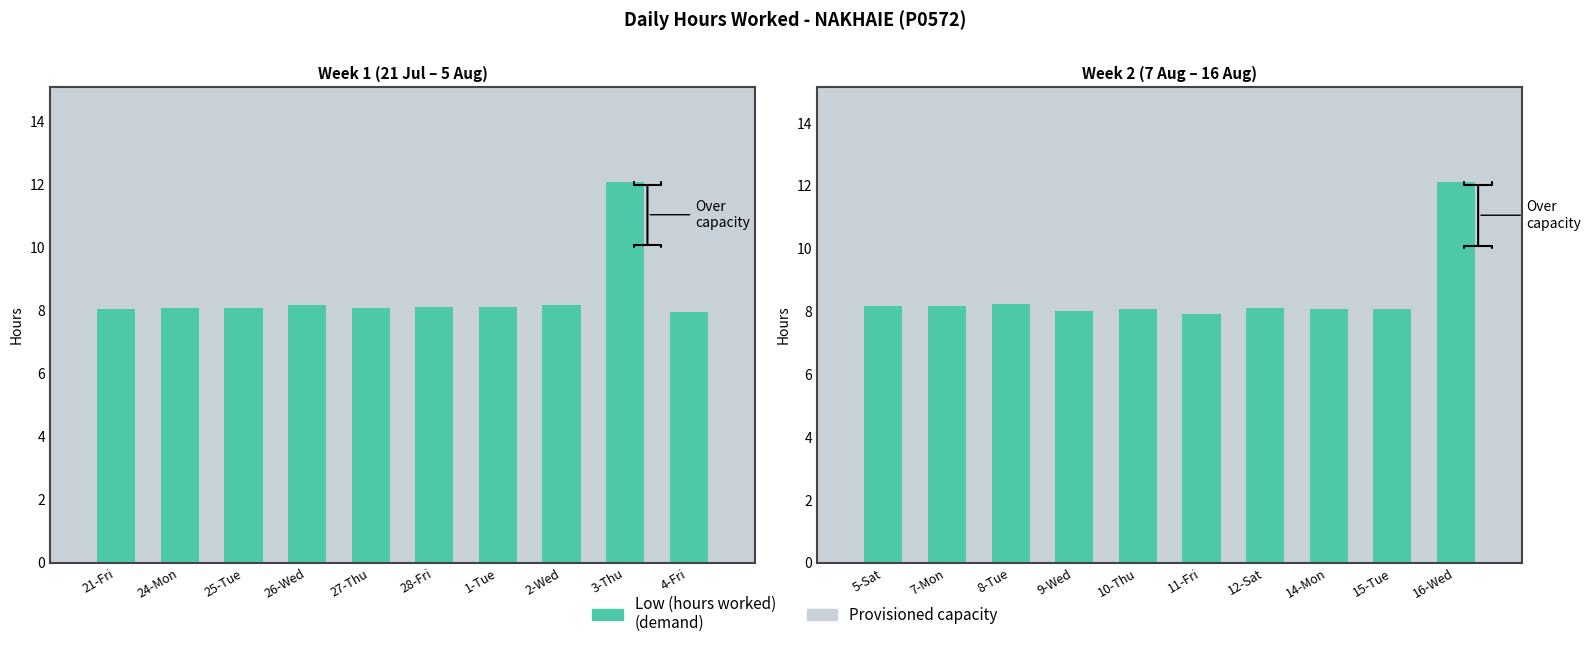

What position from the right is 16-Wed?

1